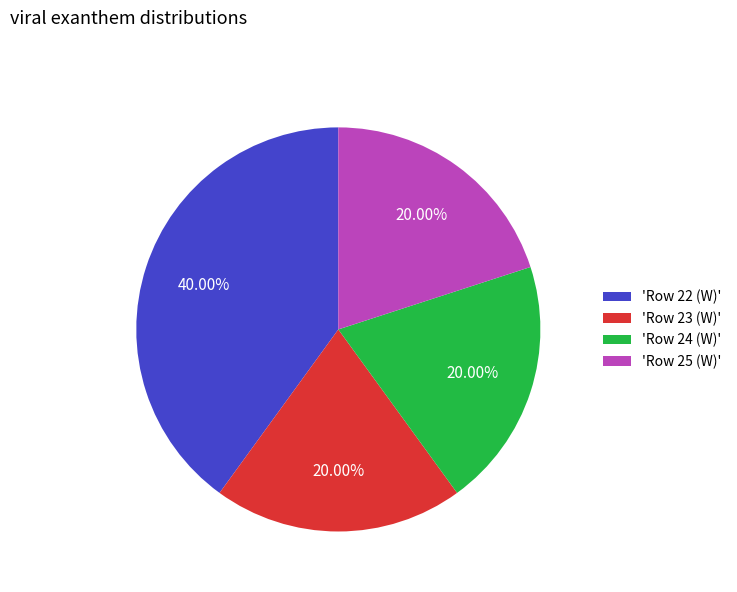

Approximately how many times larger is the value at 'Row 23 (W)' compared to 'Row 22 (W)'?

0.5